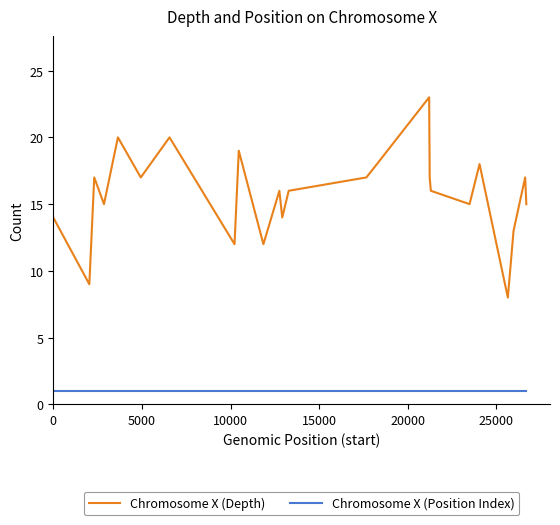

Which series has the largest total across all categories?

Chromosome X (Depth)